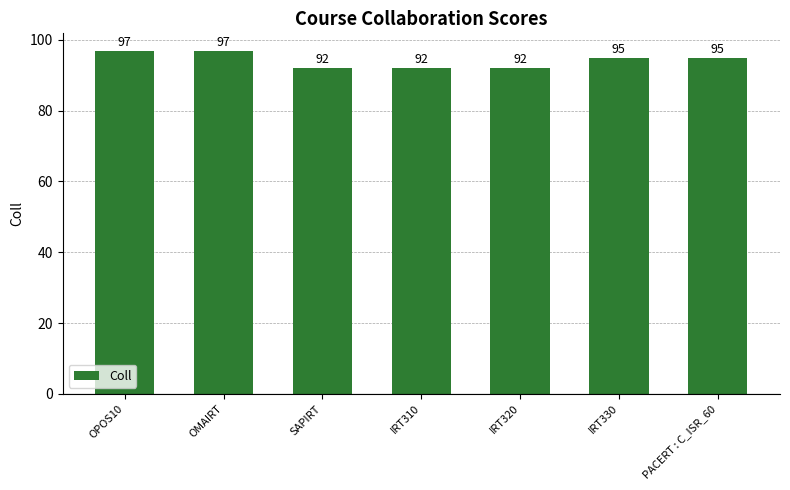

What is the label of the 6th bar from the left?

IRT330